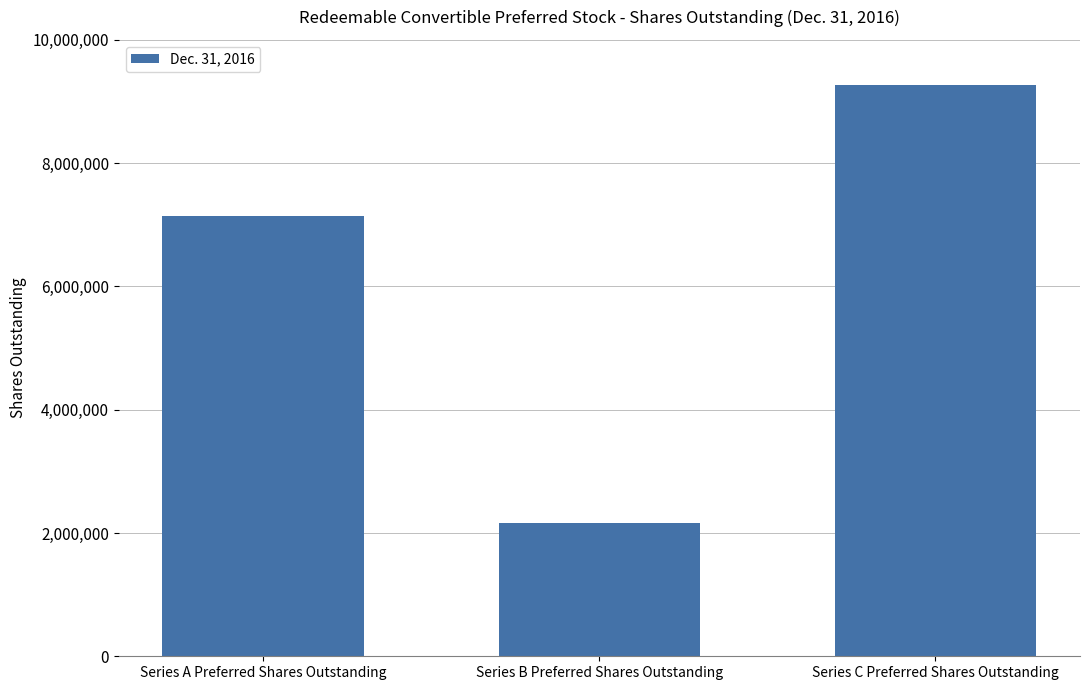

Reading left to right, list all the values displayed in this chart.

7149176	2166651	9268563